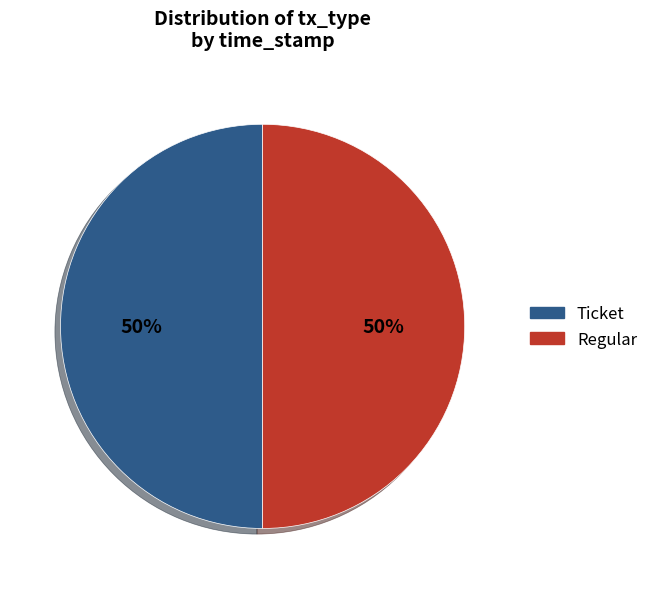

What percentage is the Regular slice, to the nearest percent?

50%